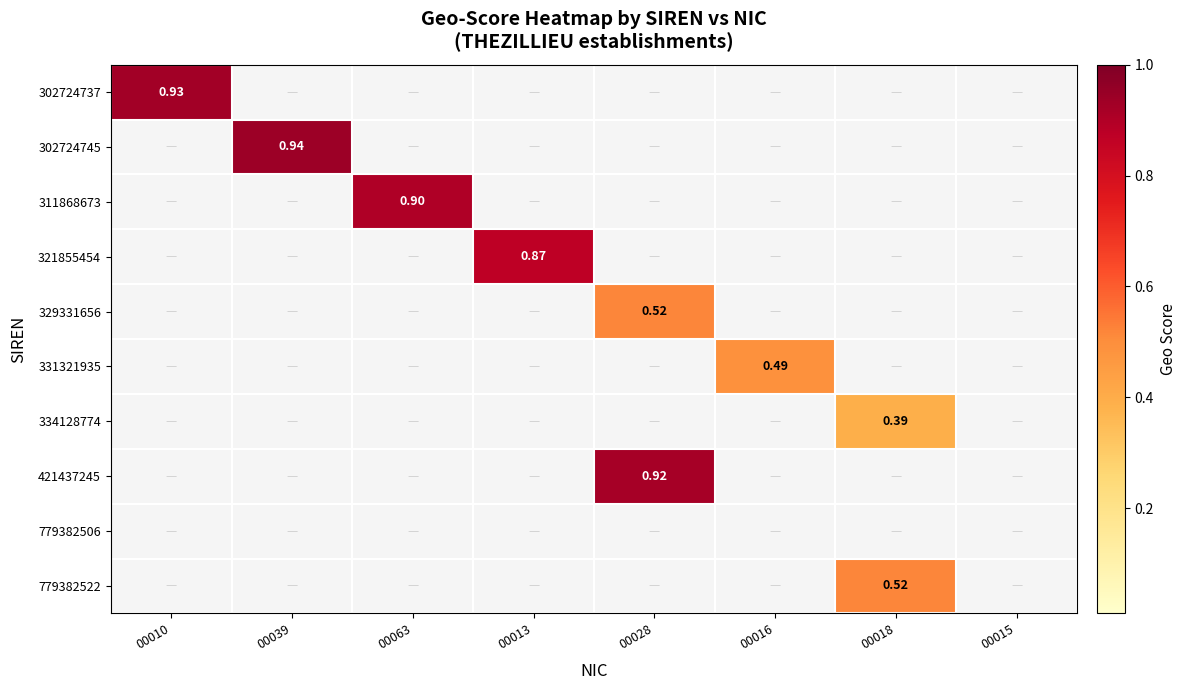

Count the number of data series in this chart.

10